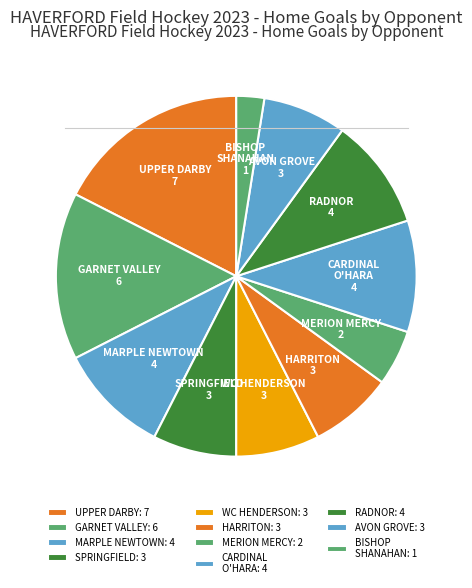

Which slice is the smallest?

BISHOP SHANAHAN: 1